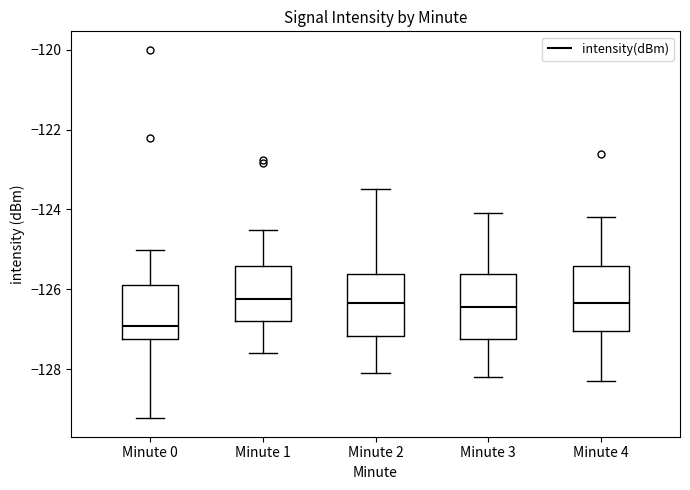

Reading left to right, transcribe this box plot: for each box, give where its median line is, the range the box spans, and where its two whiskers end, as read against the y-axis. The values are not printed on the chart, so give them approximately, as read against the axis.

Minute 0: median -127.0, box -127.2 to -125.8, whiskers -129.2 to -125.0
Minute 1: median -126.2, box -126.8 to -125.4, whiskers -127.6 to -124.6
Minute 2: median -126.4, box -127.2 to -125.6, whiskers -128.0 to -123.4
Minute 3: median -126.4, box -127.2 to -125.6, whiskers -128.2 to -124.0
Minute 4: median -126.4, box -127.0 to -125.4, whiskers -128.2 to -124.2